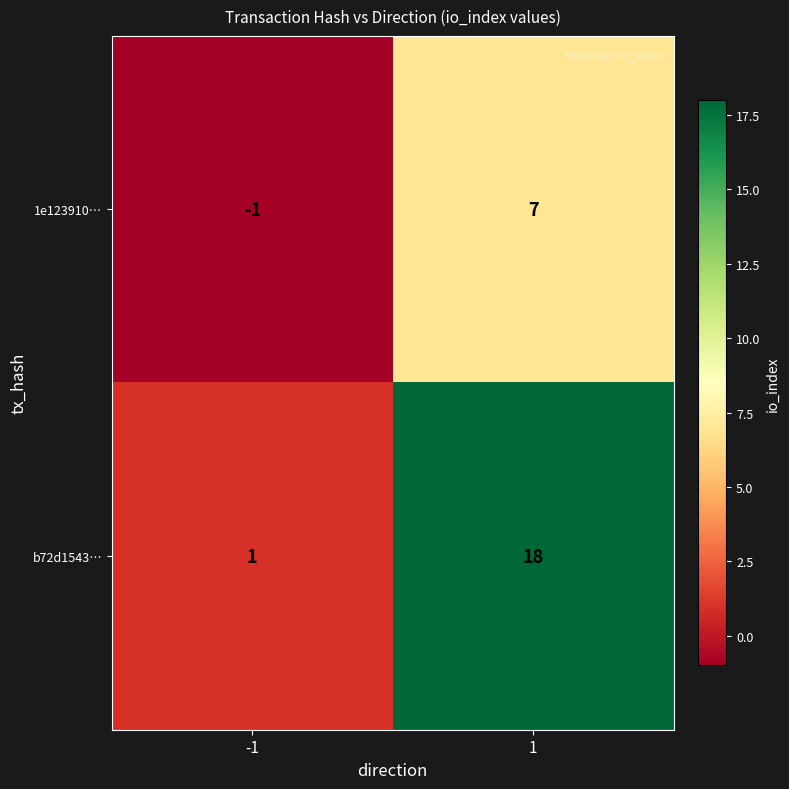

What is the maximum value for b72d1543…?

18